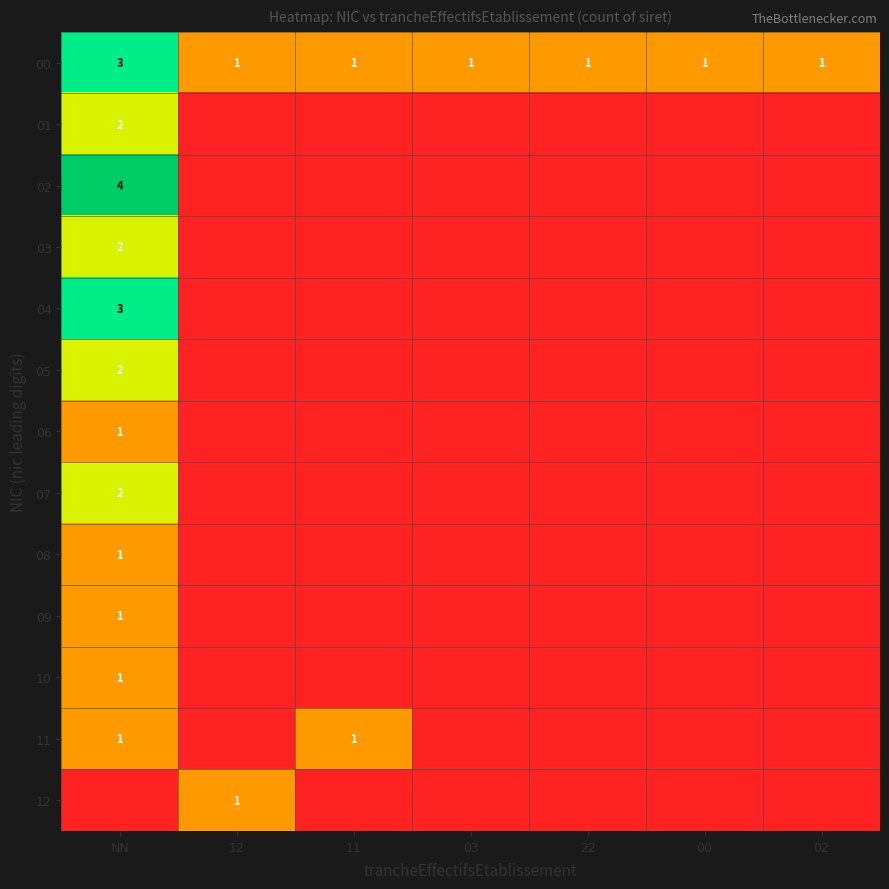

What is the sum of all 11 values?

2